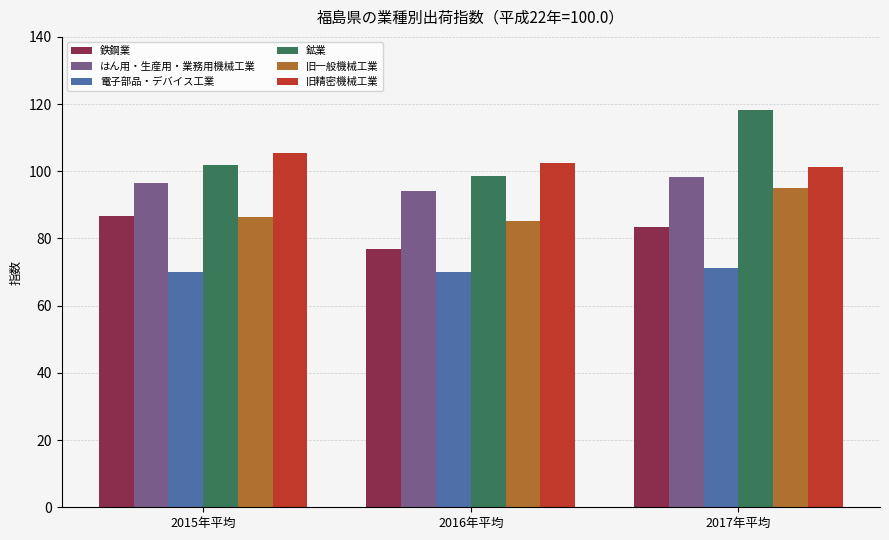

Reading left to right, what are all the values shown in this chart?

鉄鋼業: 86.7	76.9	83.4
はん用・生産用・業務用機械工業: 96.6	94.2	98.4
電子部品・デバイス工業: 70.0	70.0	71.3
鉱業: 101.8	98.5	118.2
旧一般機械工業: 86.4	85.1	94.9
旧精密機械工業: 105.4	102.4	101.4